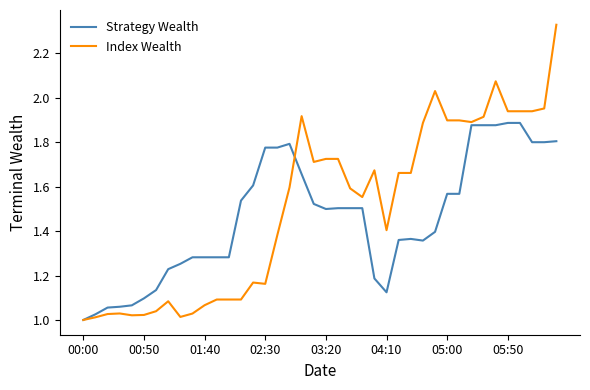

Does the chart display data point markers on the line(s)?

No